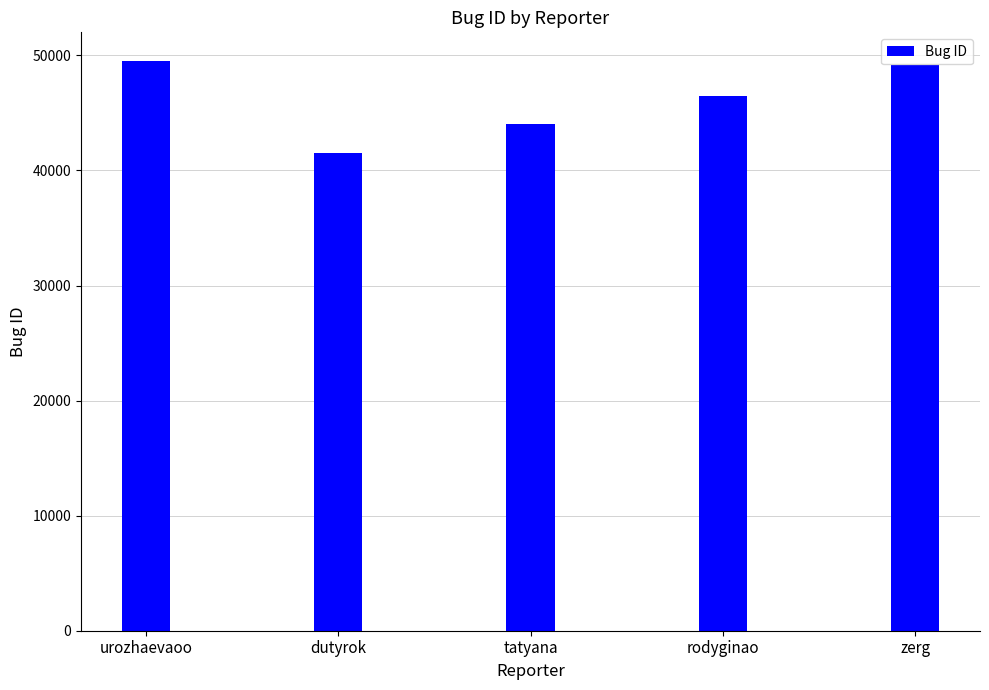

What is the approximate value at urozhaevaoo, to the nearest 100?

49500